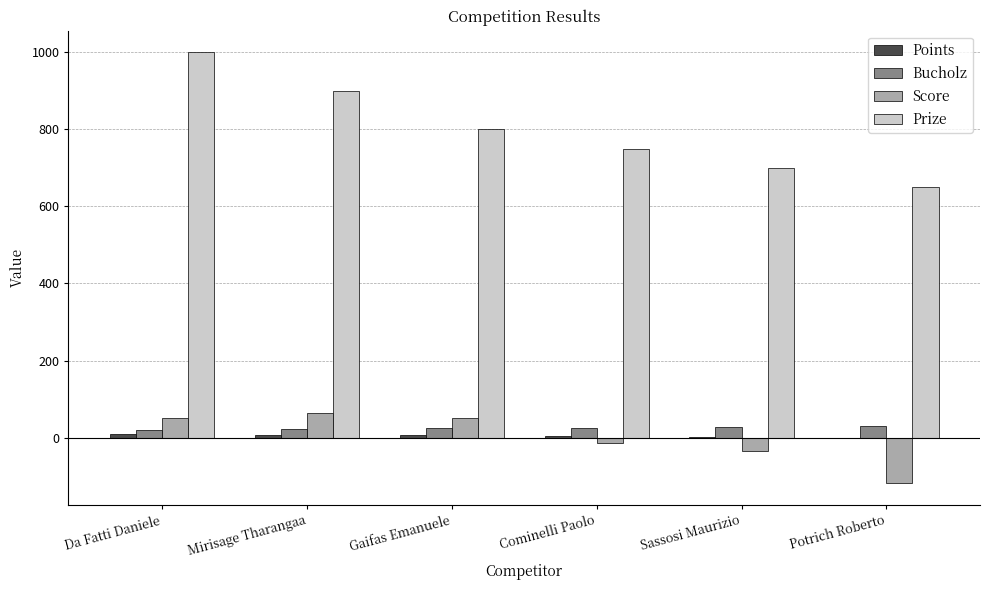

Where is Prize nearest to the value 825?

Gaifas Emanuele